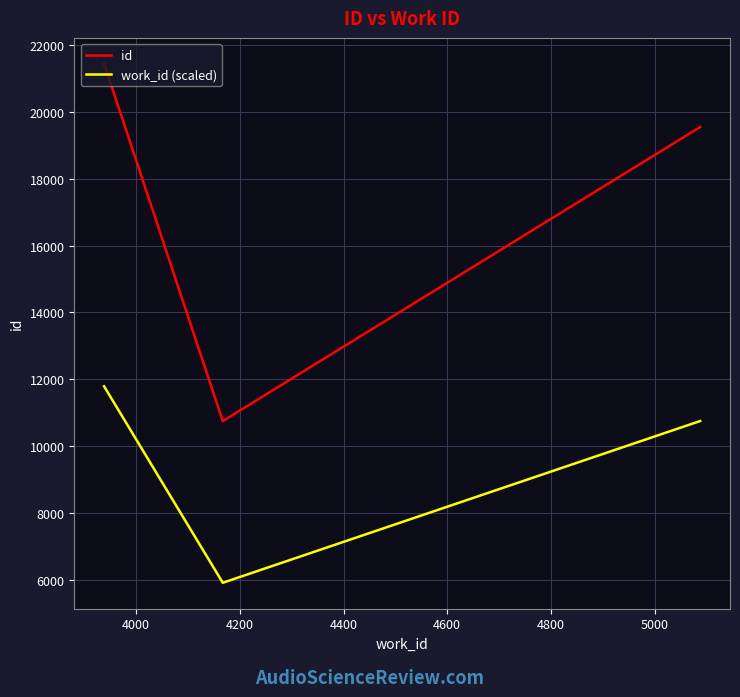

What is the sum of all id values?

51740.0